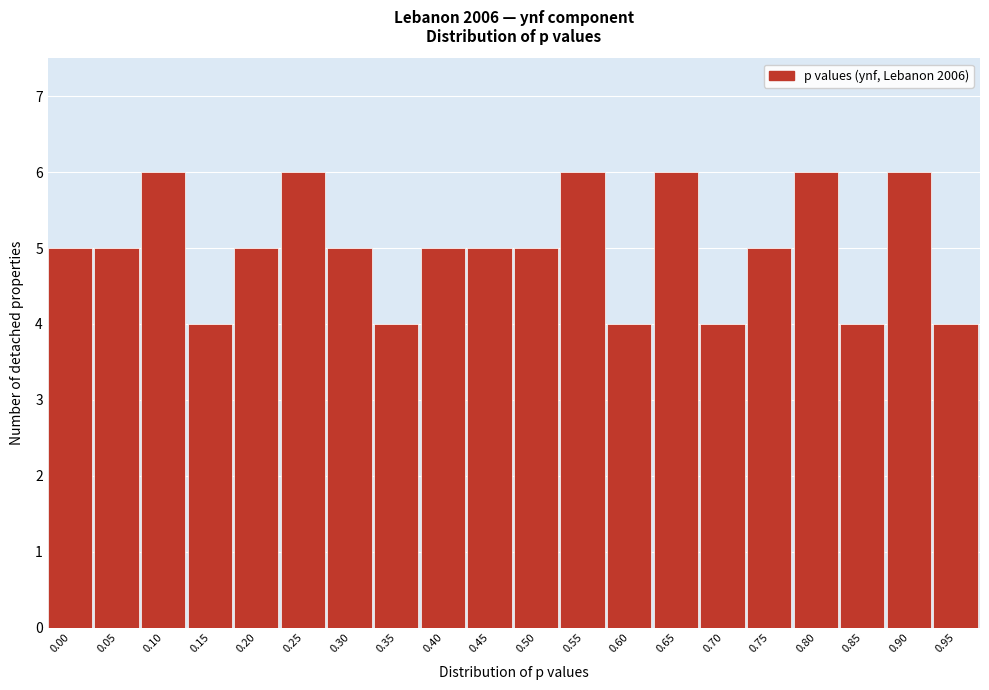

Reading left to right, what are all the values shown in this chart?

5	5	6	4	5	6	5	4	5	5	5	6	4	6	4	5	6	4	6	4